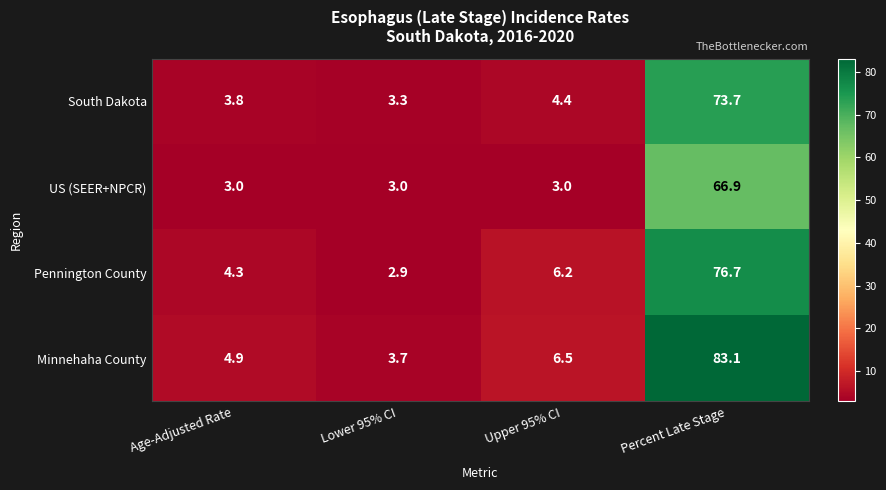

What is the difference between the maximum and minimum values in the South Dakota series?

70.4